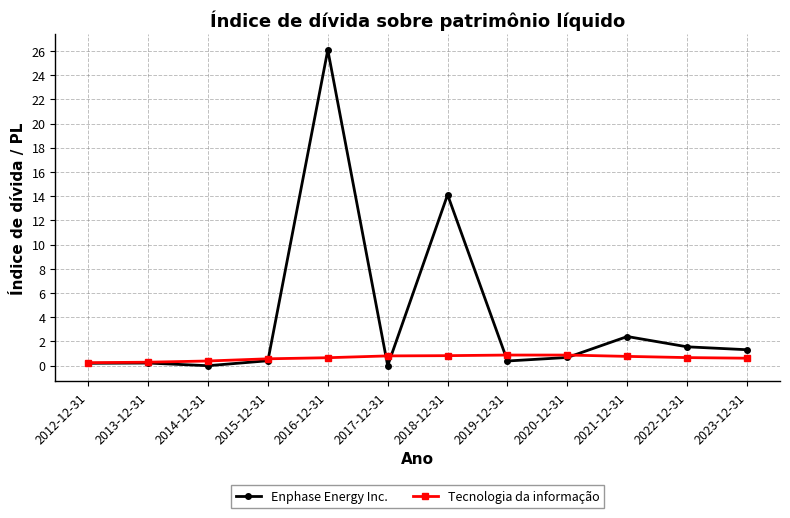

At how many categories does at least one series exceed 12?

2